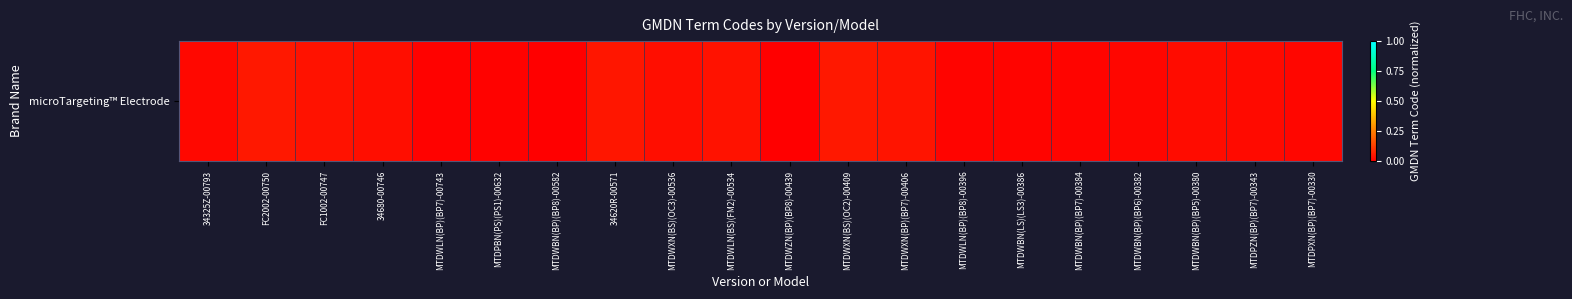

What is the sum of all values?

0.5